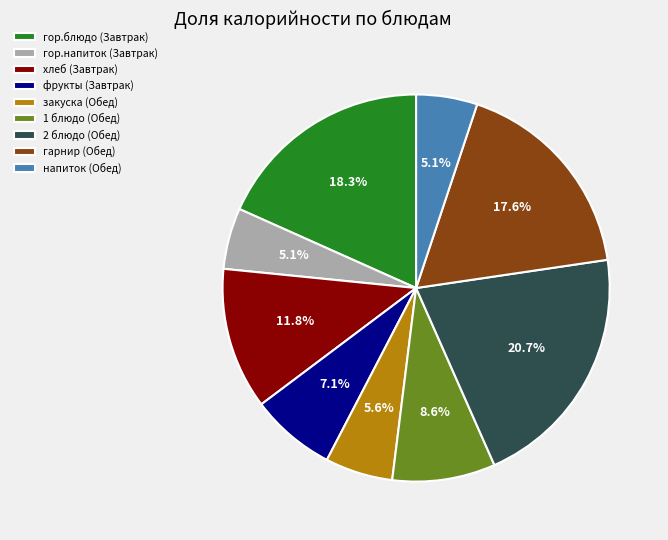

Is it true that напиток (Обед) is 11% of the pie?

False